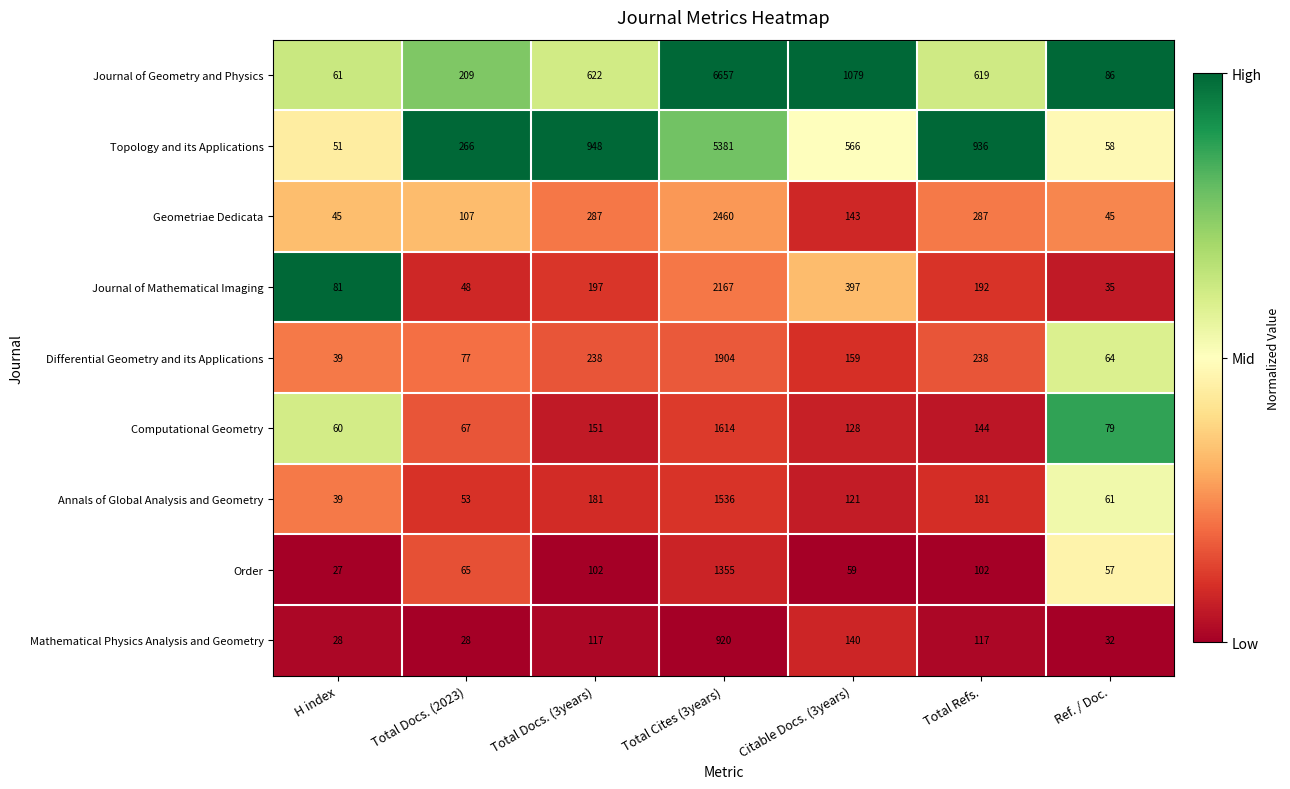

Is it true that Journal of Mathematical Imaging equals 397 at Citable Docs. (3years)?

True